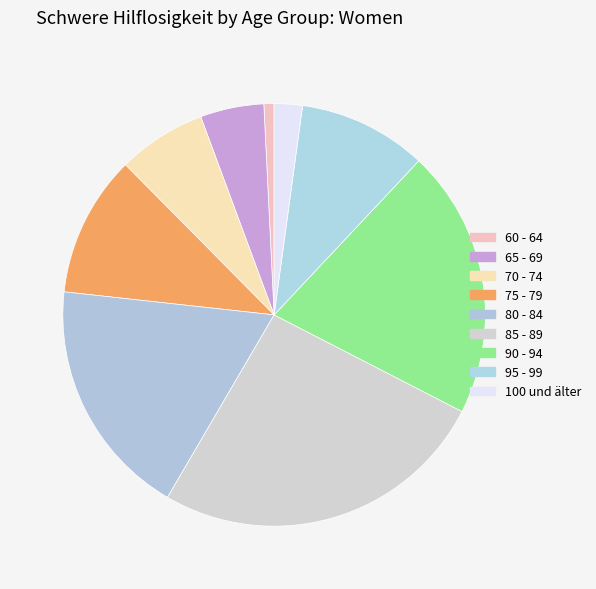

How many slices are in this pie chart?

9